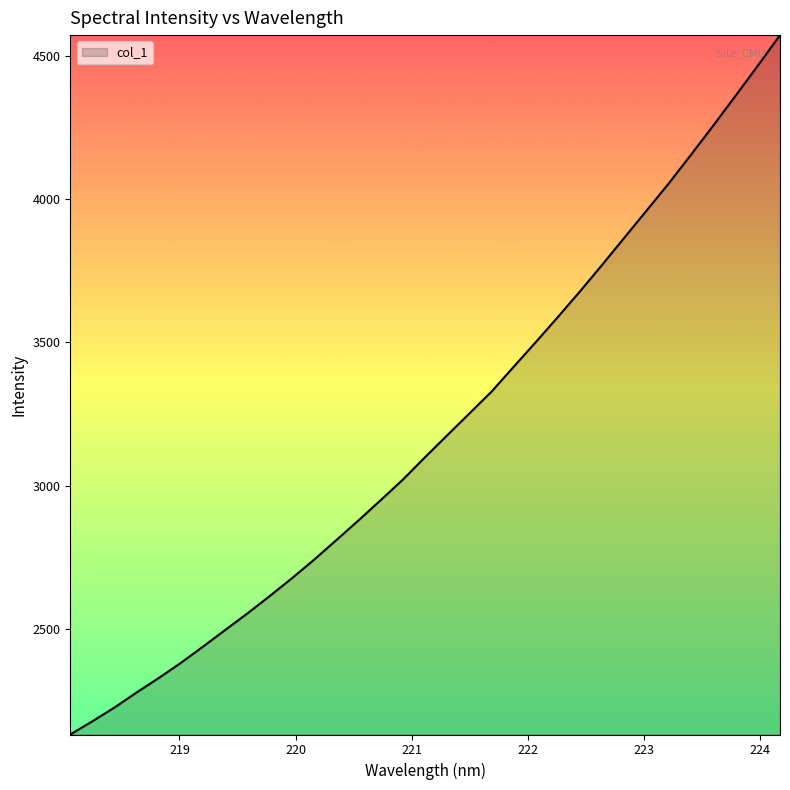

What is the smallest value displayed?

2130.0